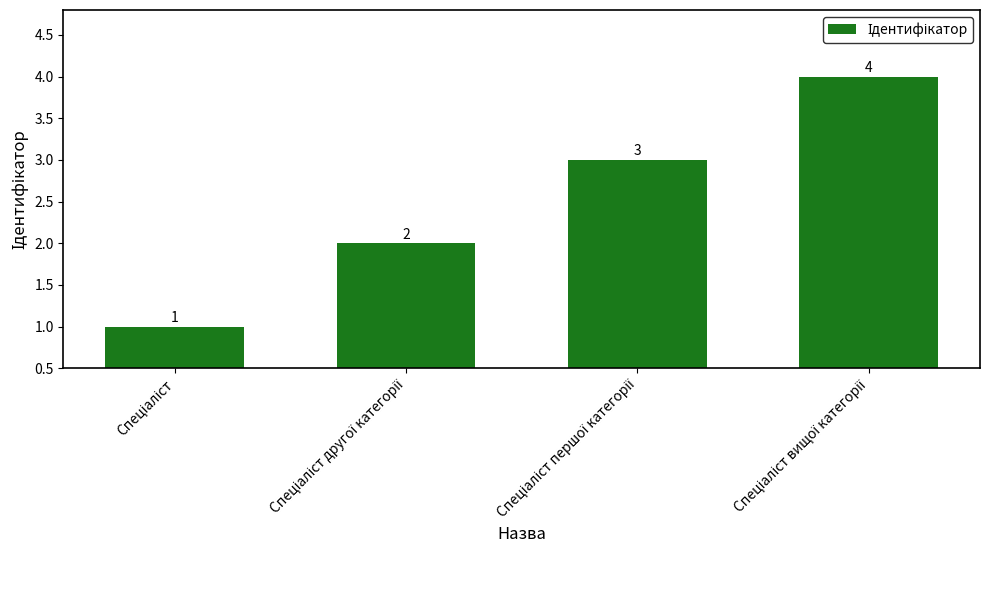

How many values are between 2 and 4?

3